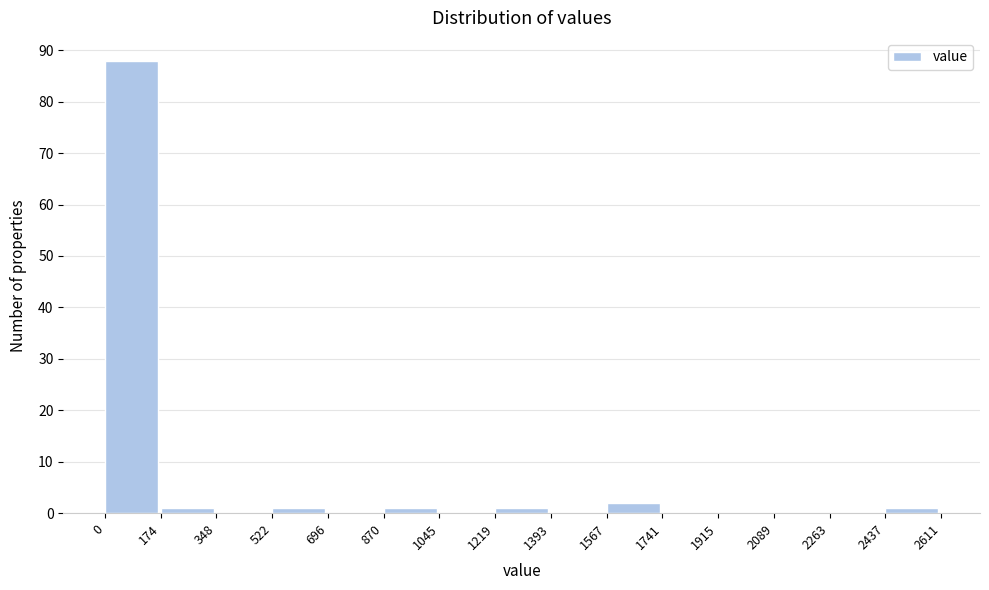

What is the height of the bar covering 2437 to 2611 on the x-axis? The values are not printed on the chart, so give them approximately, as read against the axis.

1